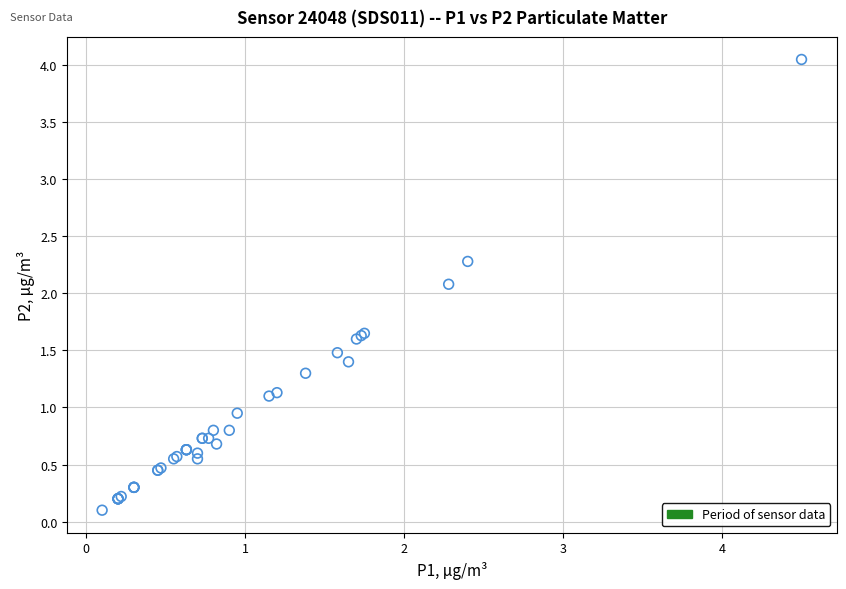

What Y value in the scatter plot is closest to 2?

2.1